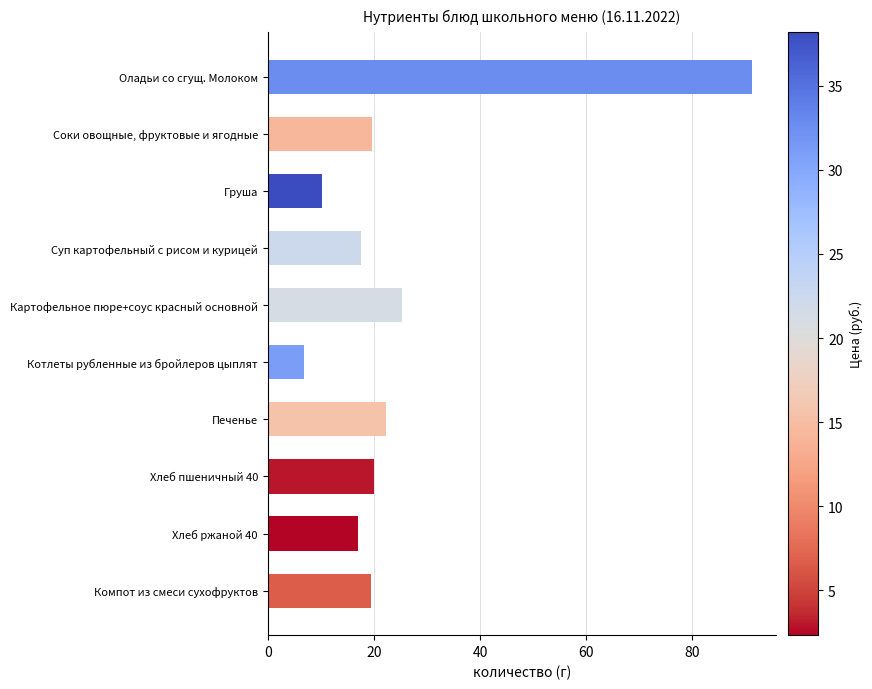

Rank the categories by value from highest to lowest.

Оладьи со сгущ. Молоком, Картофельное пюре+соус красный основной, Печенье, Хлеб пшеничный 40, Соки овощные, фруктовые и ягодные, Компот из смеси сухофруктов, Суп картофельный с рисом и курицей, Хлеб ржаной 40, Груша, Котлеты рубленные из бройлеров цыплят